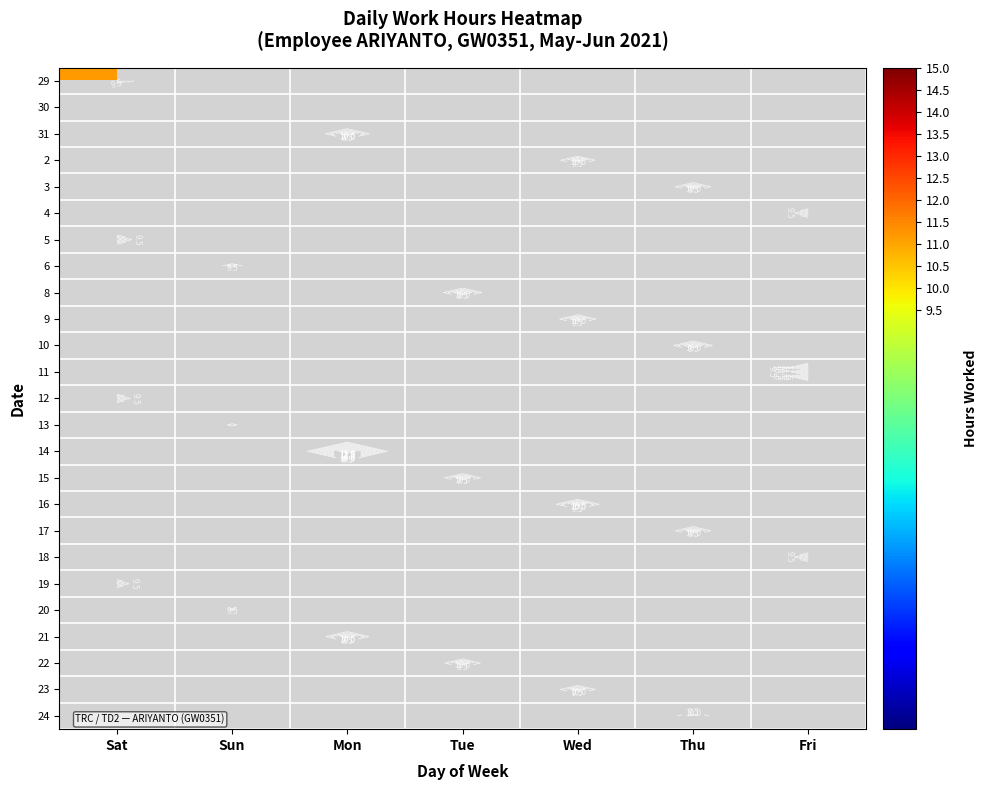

How many categories are shown in the chart?

7